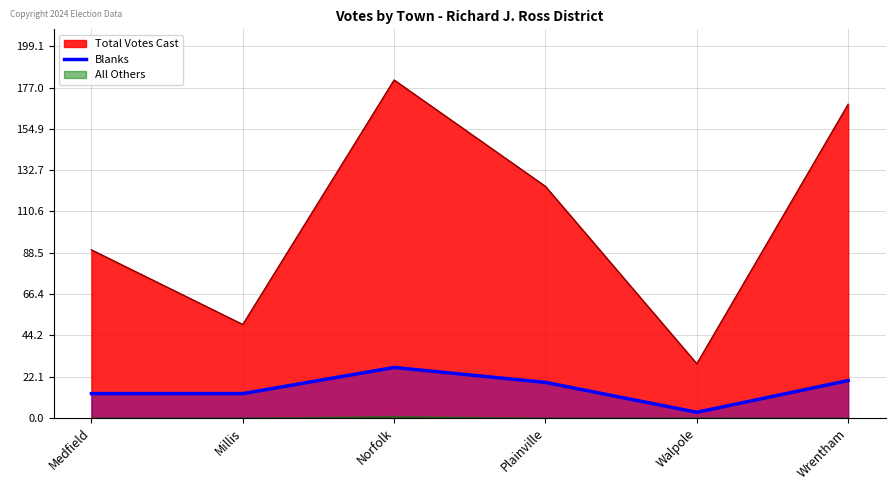

What is the label of the 4th point from the left?

Plainville